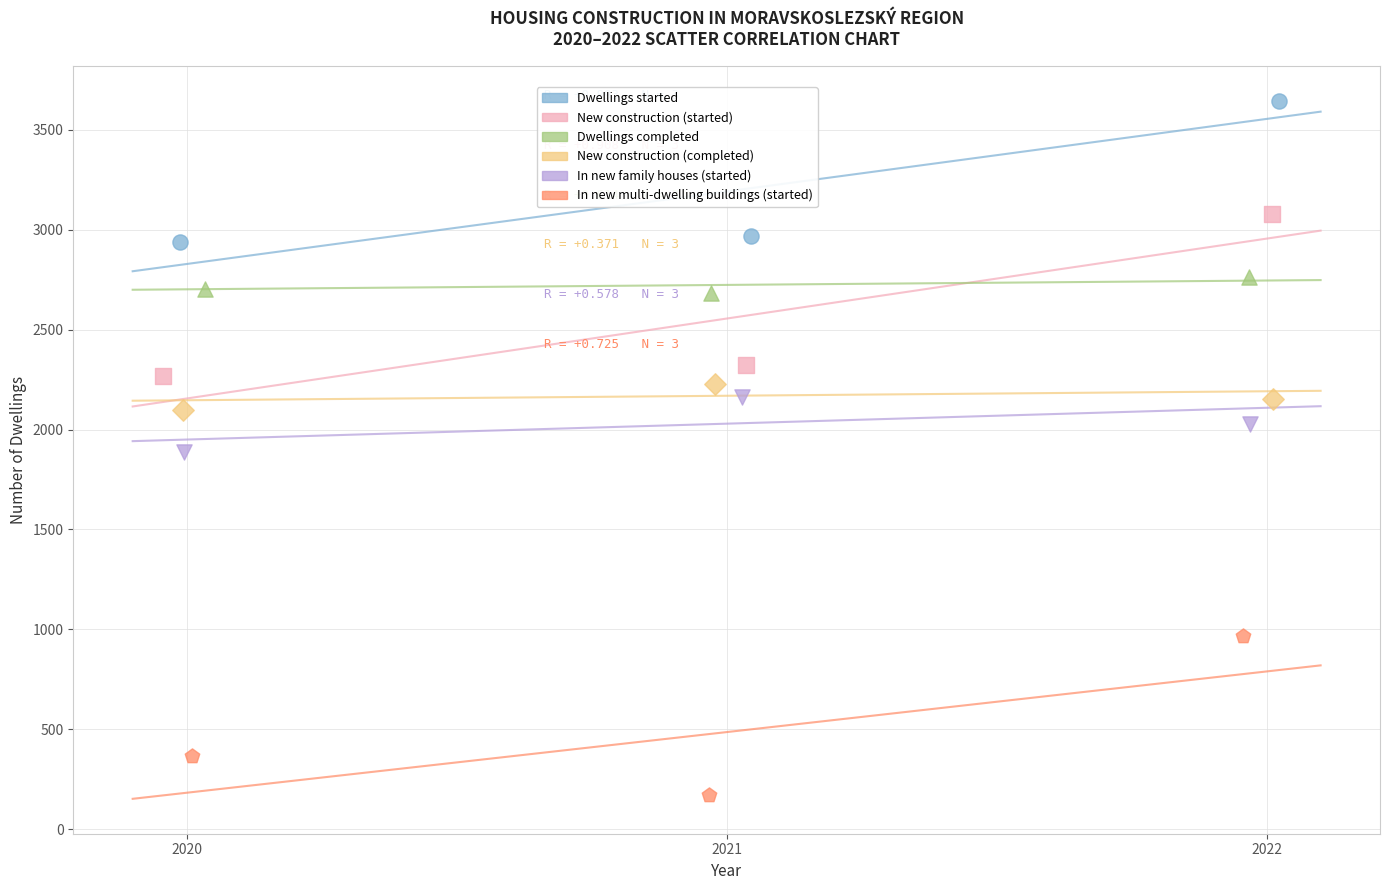

Which series reaches the maximum Y coordinate?

Dwellings started